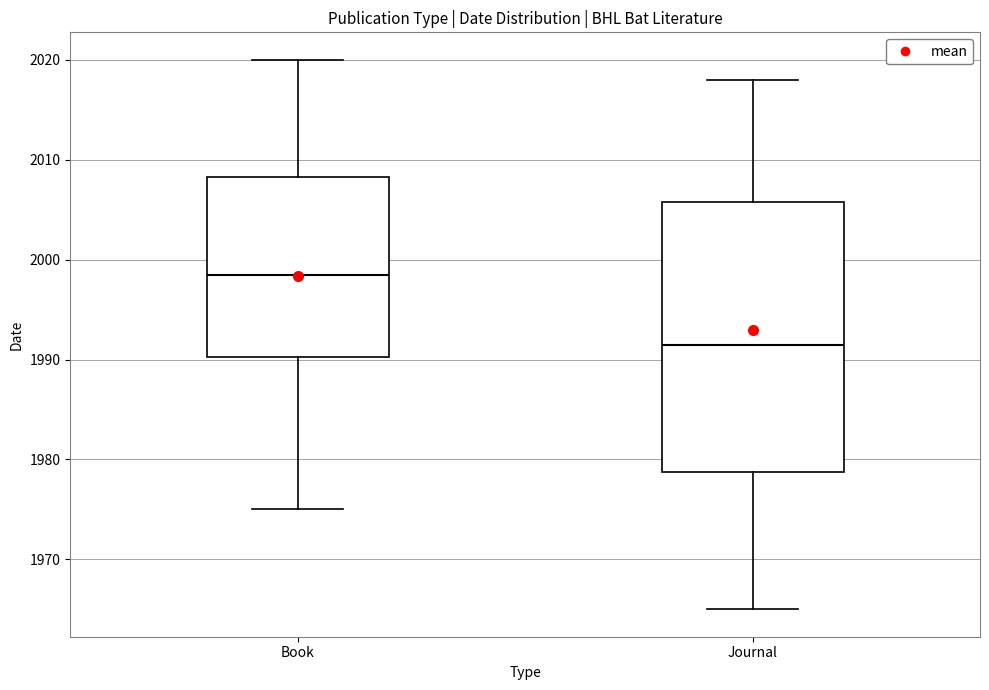

Comparing the boxes themselves (not the whiskers), which one is the tallest?

Journal